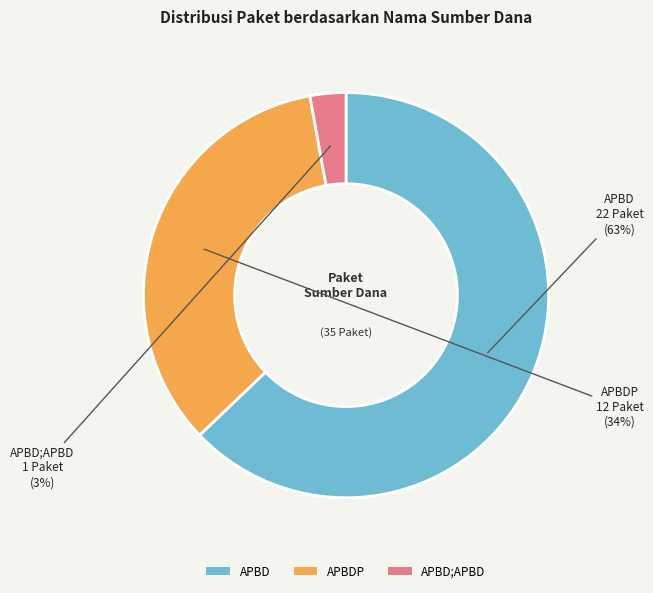

Is it true that APBD;APBD is 3% of the pie?

True